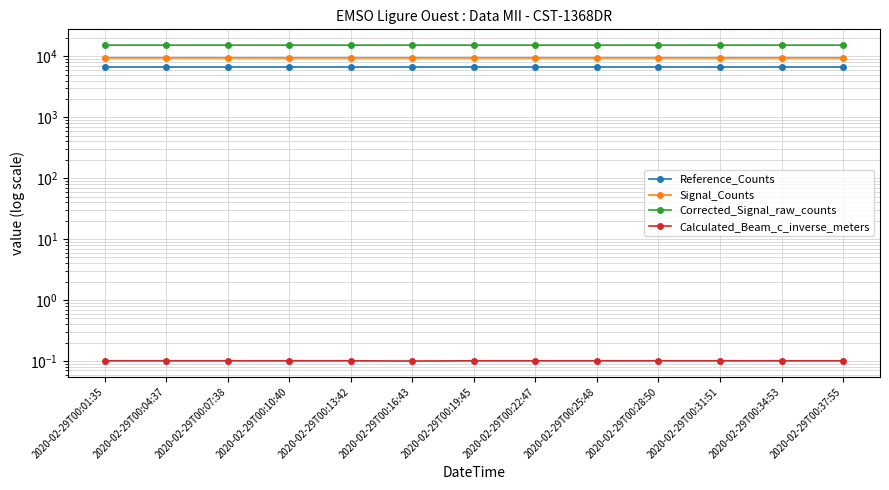

Does the chart display data point markers on the line(s)?

Yes